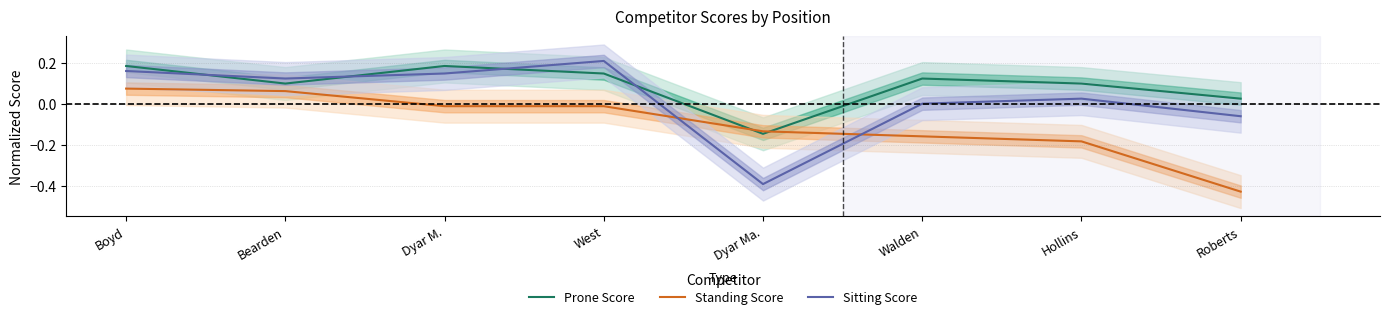

What position from the right is Hollins?

2